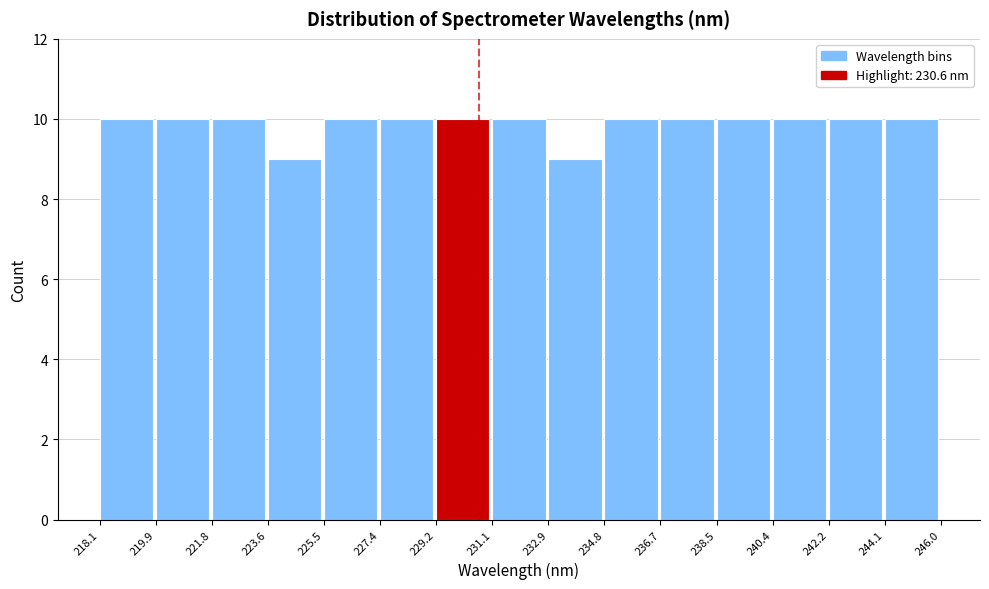

What is the height of the bar covering 221.8 to 223.6 on the x-axis? The values are not printed on the chart, so give them approximately, as read against the axis.

10